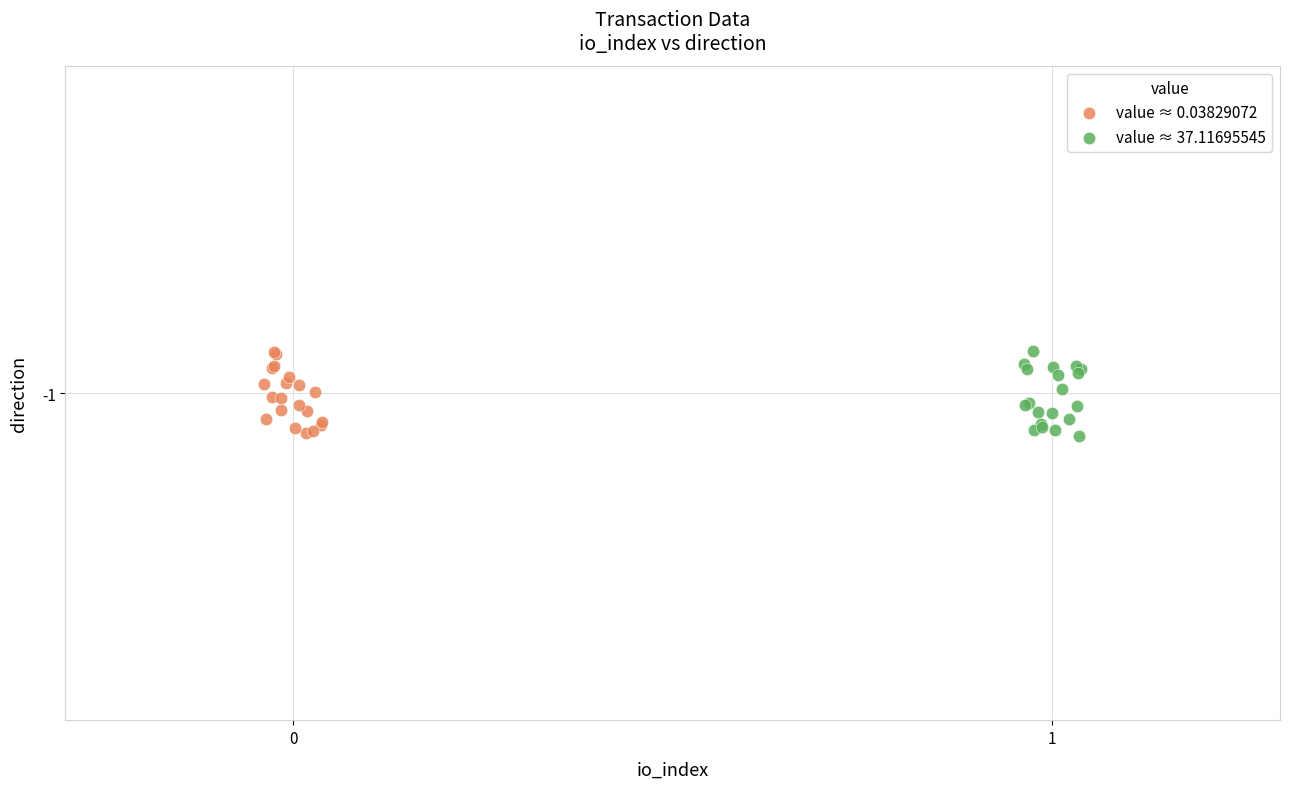

What are all the series names shown in the legend?

value ≈ 0.03829072, value ≈ 37.11695545